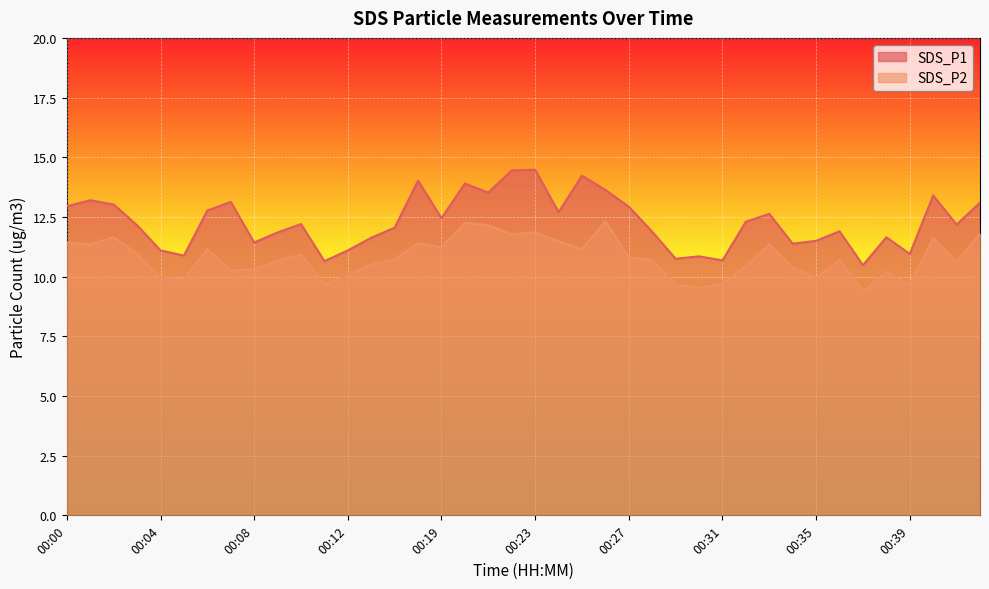

True or false: SDS_P2 and SDS_P1 intersect in this chart.

False